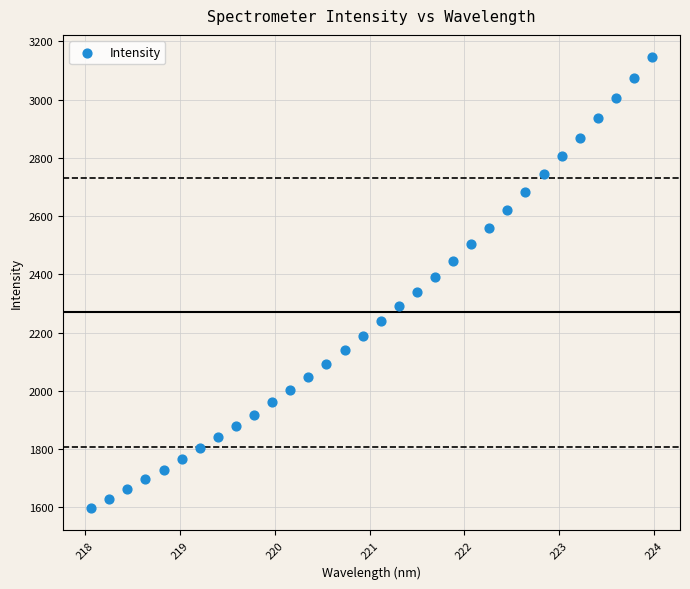

What is the range of X values (max minus min)?

5.9